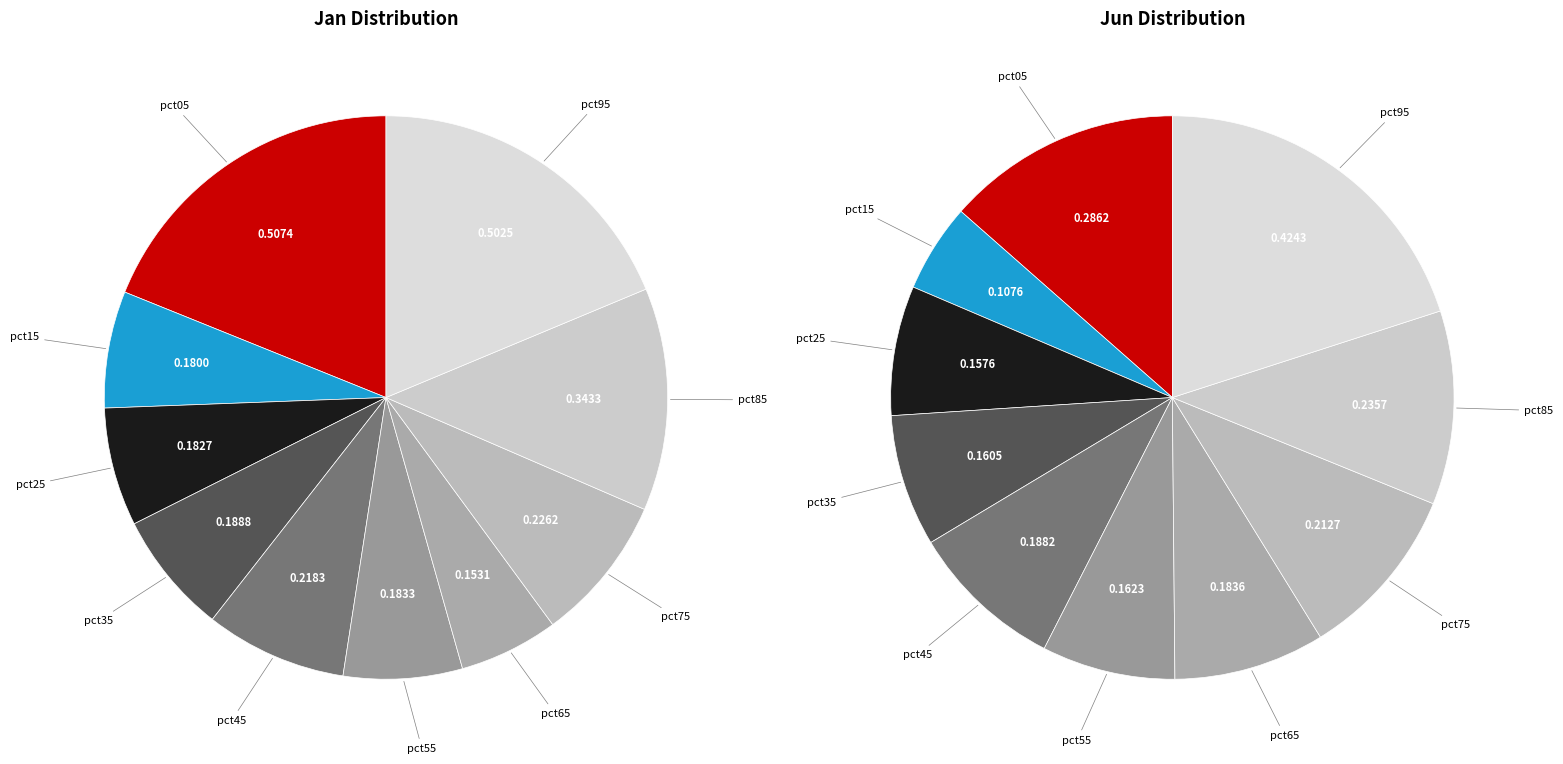

How many segments does this pie chart have?

10